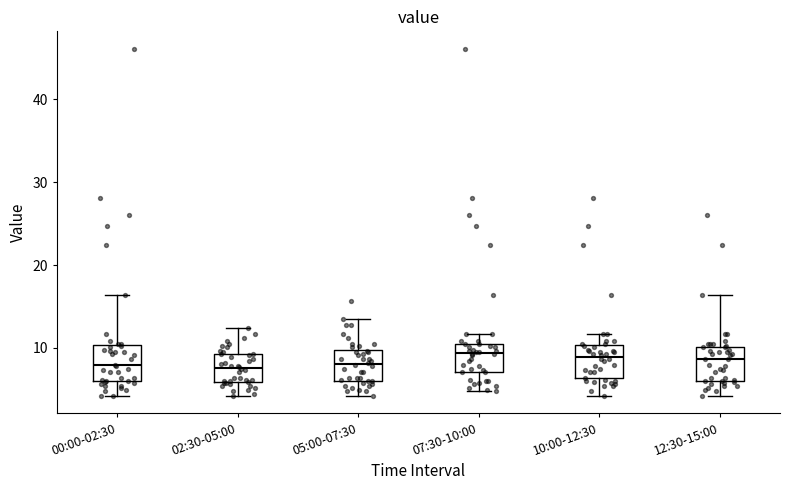

Reading left to right, read every box against the y-axis: the position of its median line, the range the box covers, and the ends of its whiskers. The values are not printed on the chart, so give them approximately, as read against the axis.

00:00-02:30: median 8, box 6 to 10, whiskers 4 to 16
02:30-05:00: median 8, box 6 to 9, whiskers 4 to 12
05:00-07:30: median 8, box 6 to 10, whiskers 4 to 13
07:30-10:00: median 9, box 7 to 11, whiskers 5 to 12
10:00-12:30: median 9, box 6 to 10, whiskers 4 to 12
12:30-15:00: median 9, box 6 to 10, whiskers 4 to 16